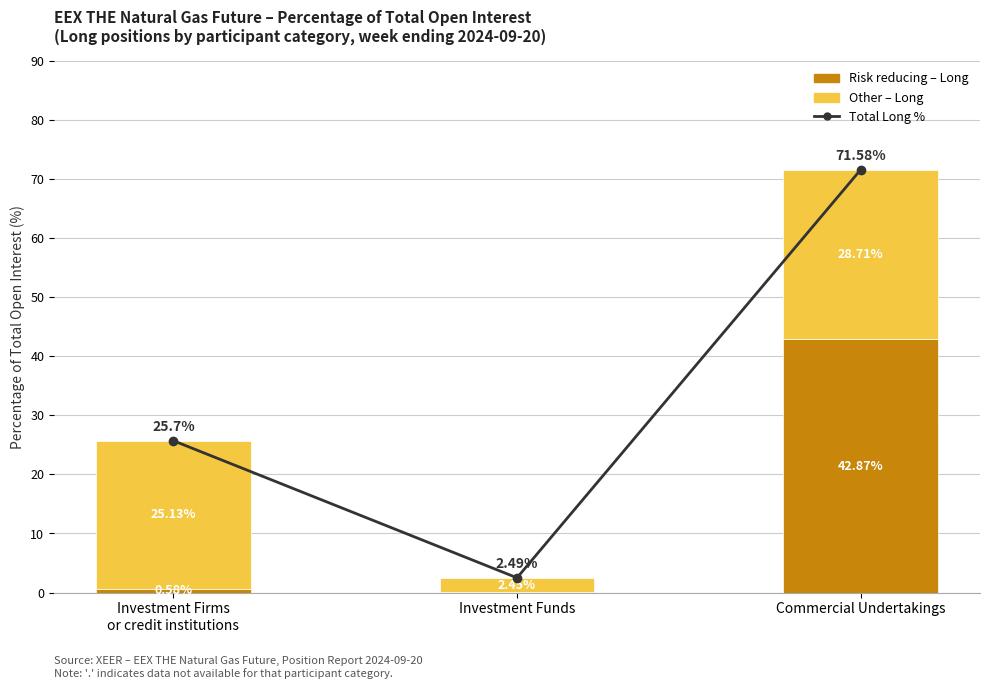

What is the difference between the highest and lowest values at Investment Firms
or credit institutions?

25.1